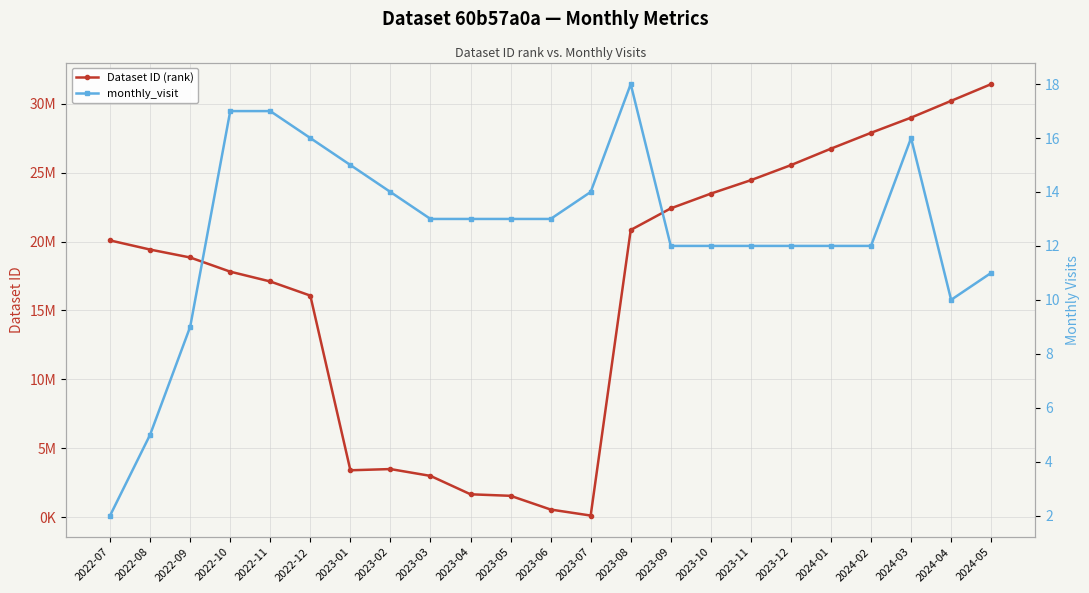

List the labels in order of Dataset ID (rank) value, smallest first.

2023-07, 2023-06, 2023-05, 2023-04, 2023-03, 2023-01, 2023-02, 2022-12, 2022-11, 2022-10, 2022-09, 2022-08, 2022-07, 2023-08, 2023-09, 2023-10, 2023-11, 2023-12, 2024-01, 2024-02, 2024-03, 2024-04, 2024-05